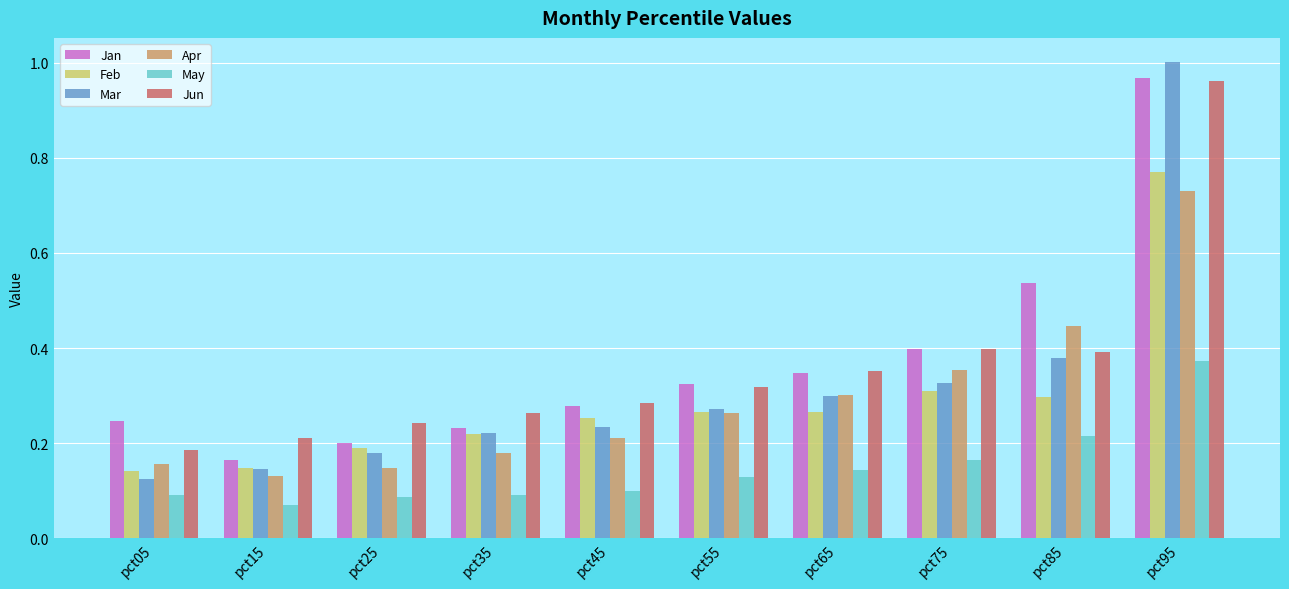

How many groups of bars are there?

10